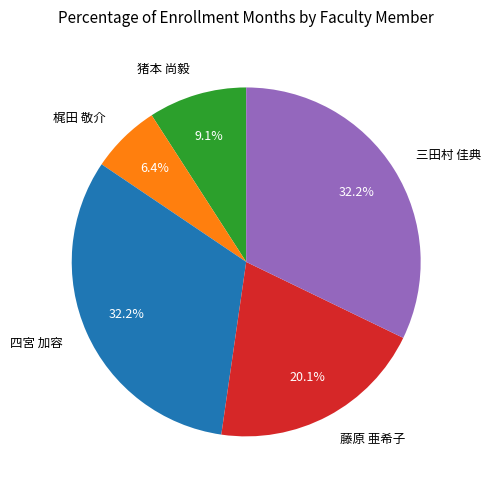

Which has a higher value, 藤原 亜希子 or 猪本 尚毅?

藤原 亜希子